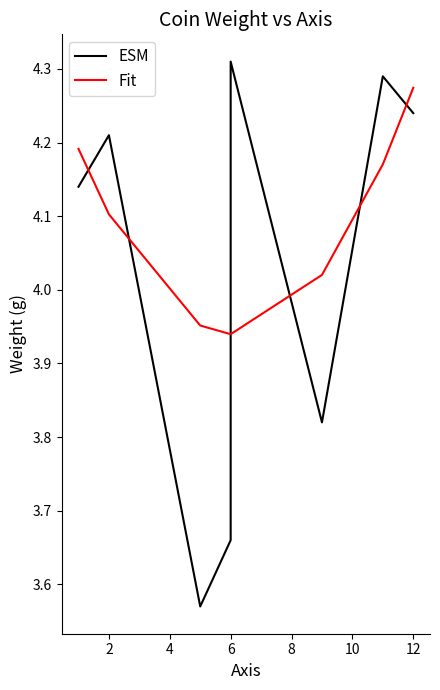

What is the difference between the second highest and minimum values in the ESM series?

0.7